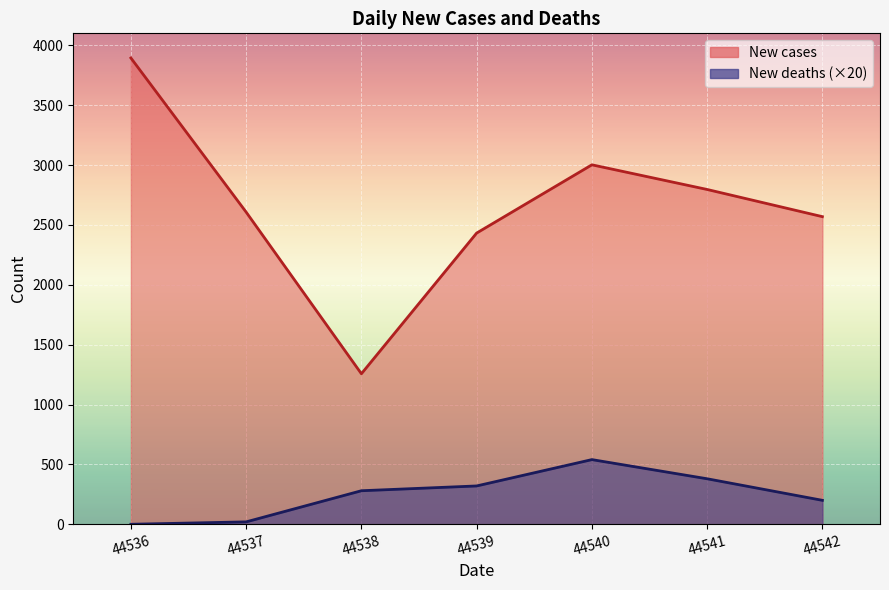

How many values in the New deaths series exceed 280?

3